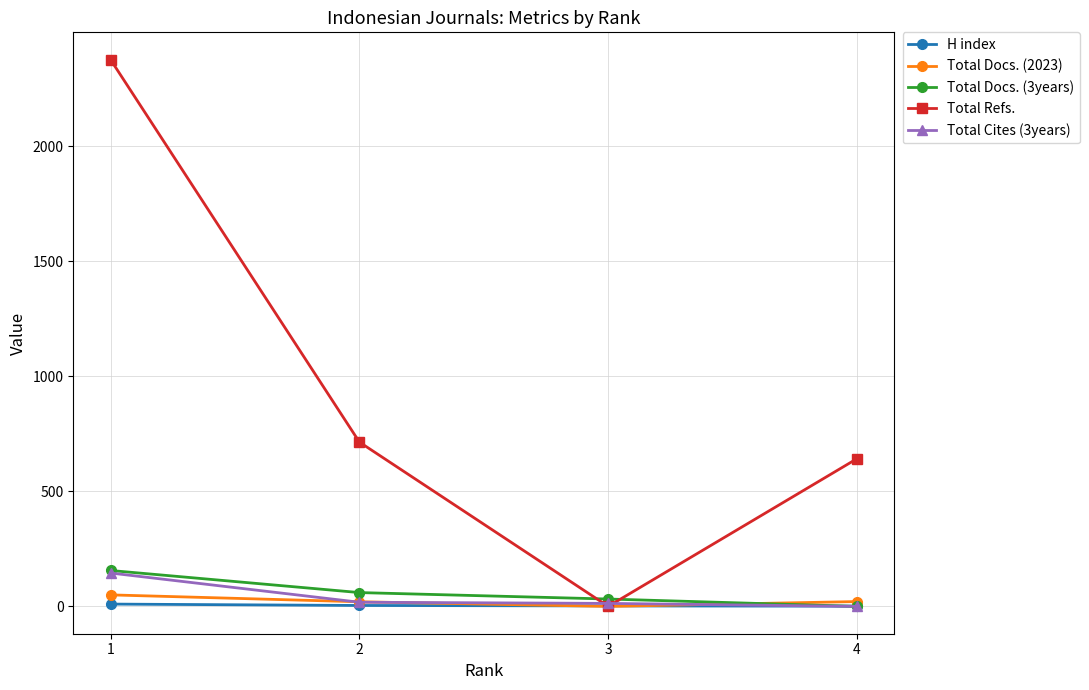

How many positive values does the Total Docs. (3years) series have?

3